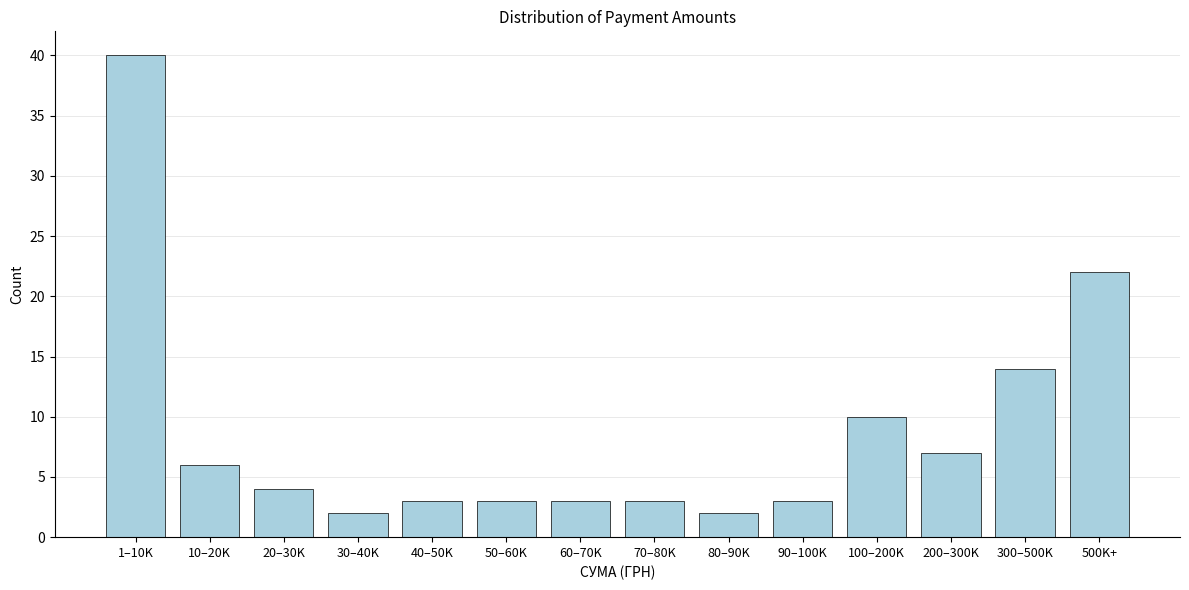

Reading left to right, extract all data points from this chart.

1–10K=40	10–20K=6	20–30K=4	30–40K=2	40–50K=3	50–60K=3	60–70K=3	70–80K=3	80–90K=2	90–100K=3	100–200K=10	200–300K=7	300–500K=14	500K+=22